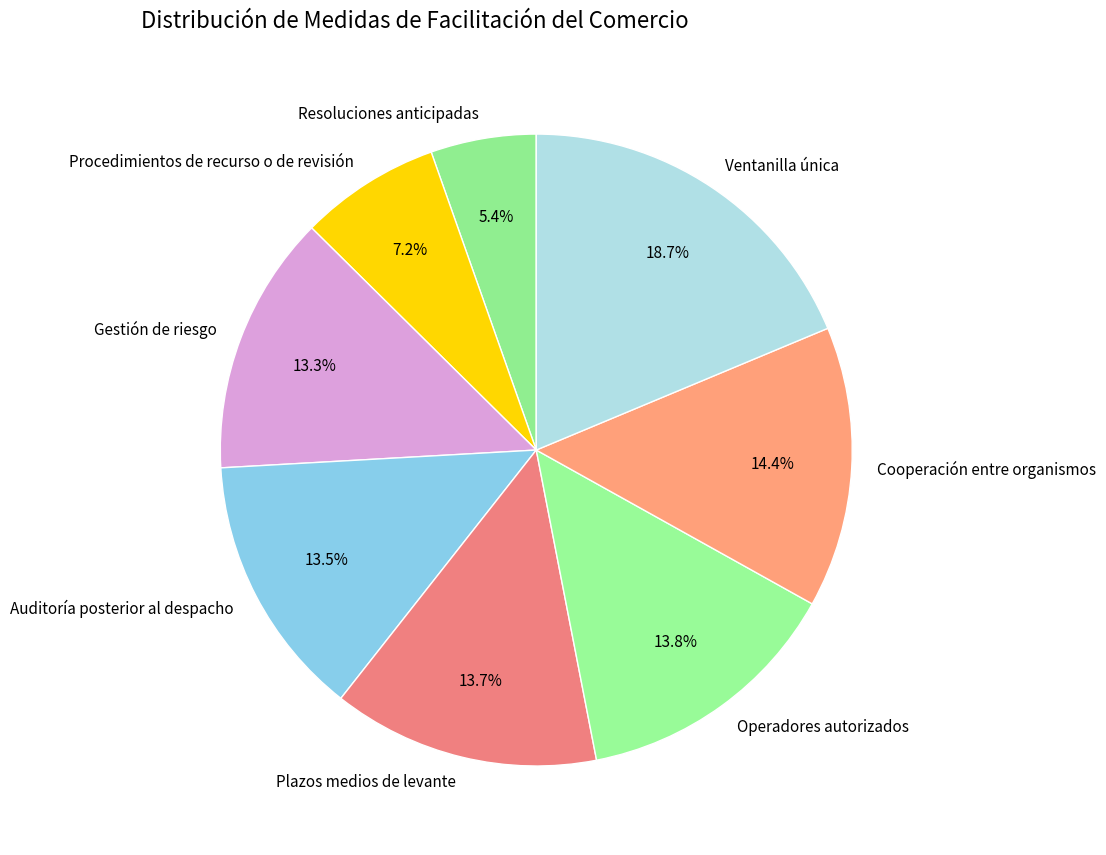

Combined, do Resoluciones anticipadas and Gestión de riesgo account for over 50%?

No